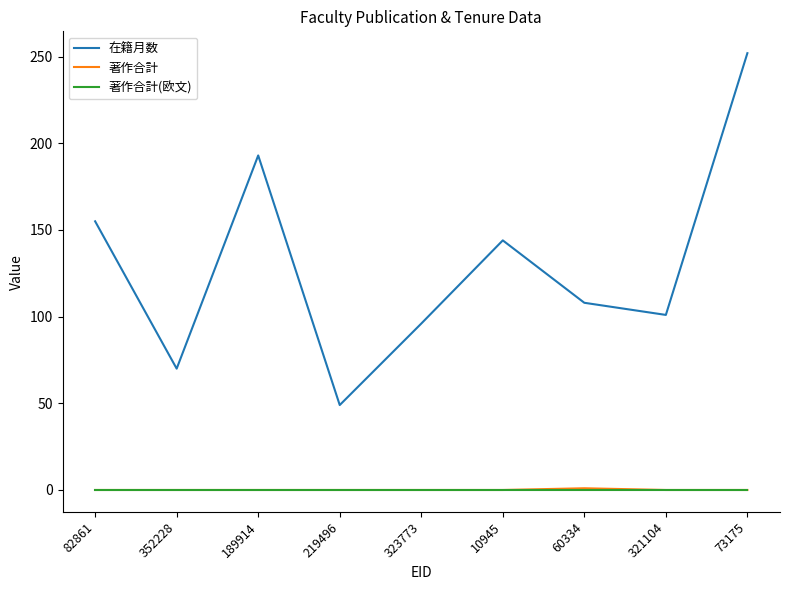

What is the maximum value shown in the chart?

252